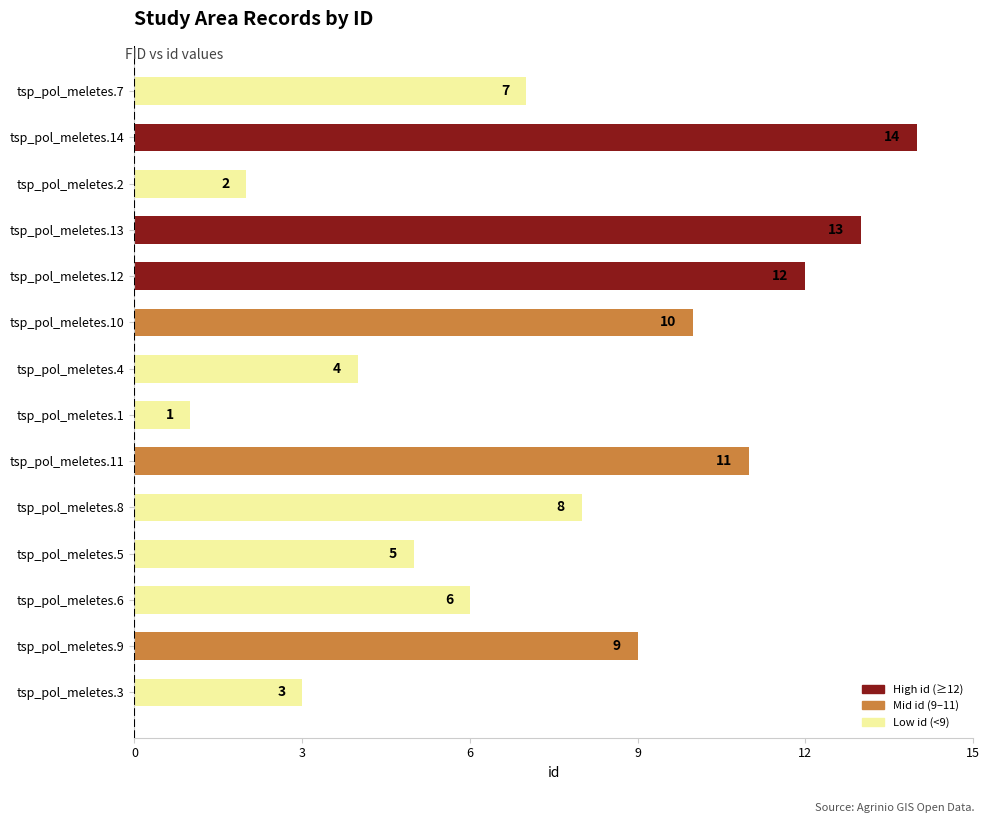

What is the average value?

8